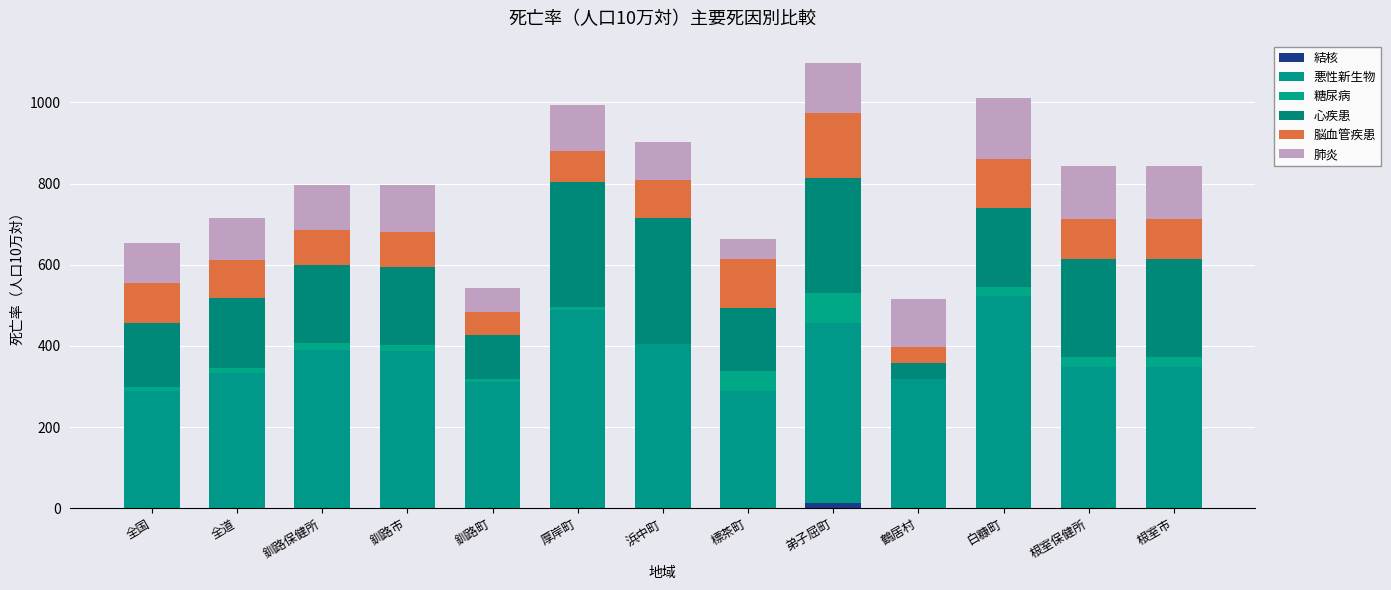

Are the bars horizontal?

No